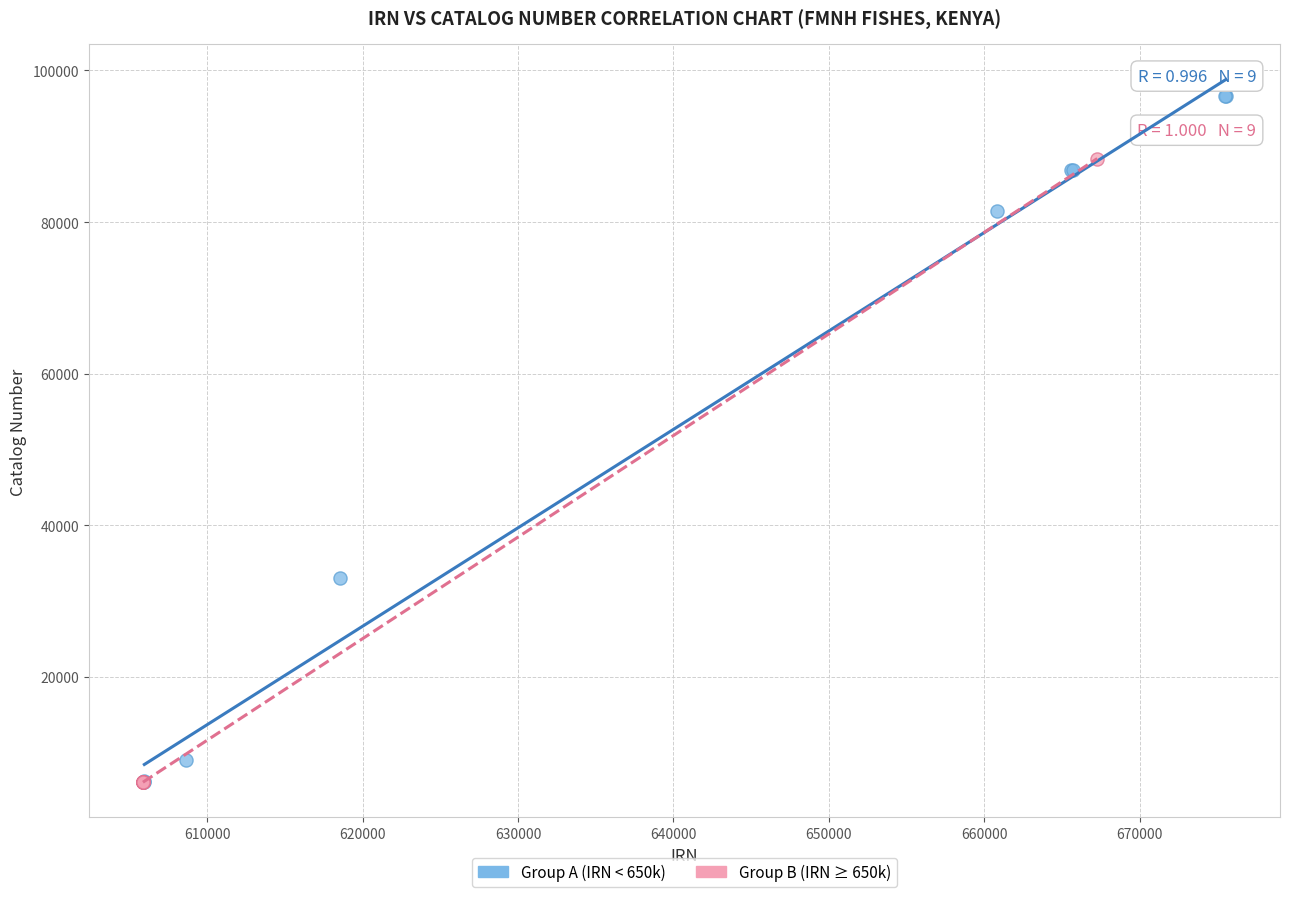

Which series has the largest Y range (max minus min)?

Group A (IRN < 650k)